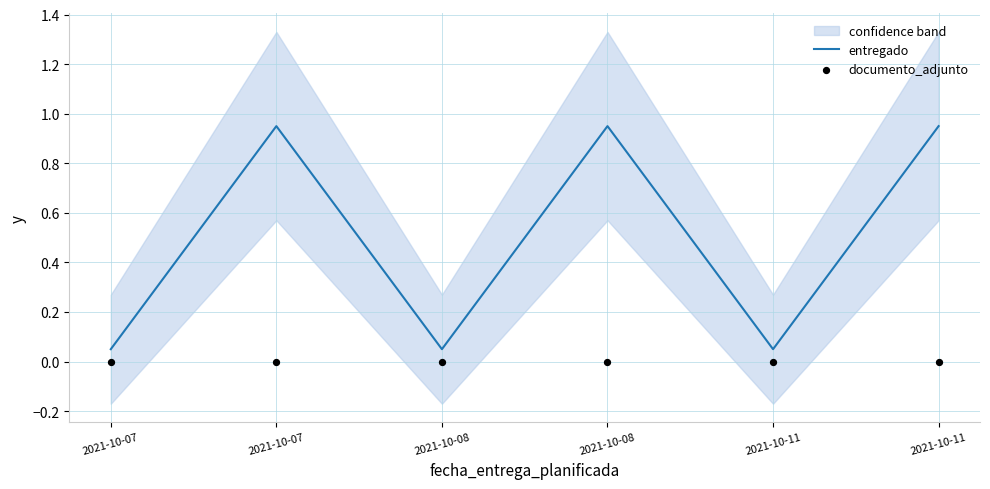

Is the value of documento_adjunto at 2021-10-07 greater than the value of entregado at 2021-10-11?

No